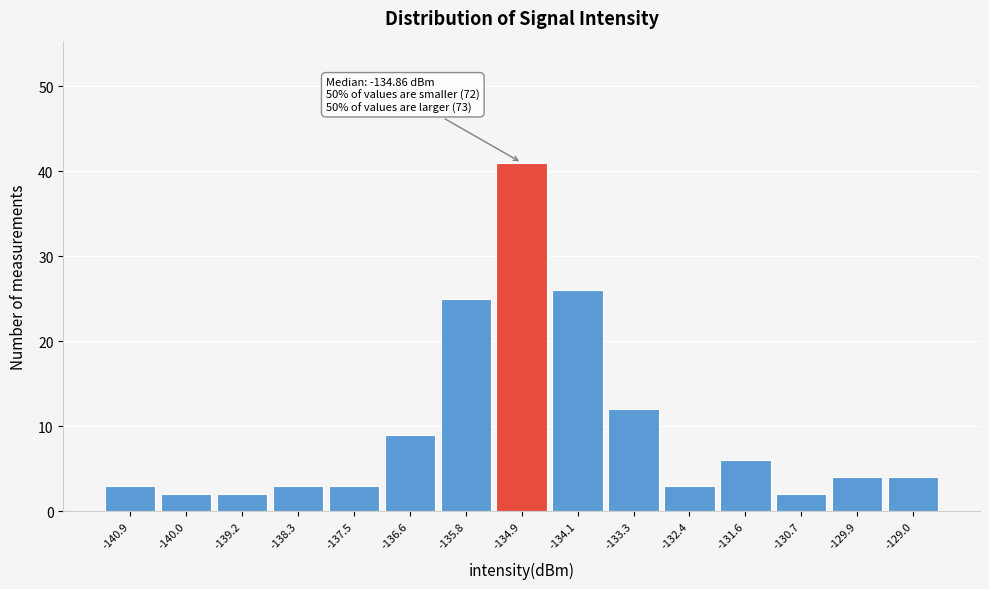

Which range on the x-axis has the tallest bar?

-135.4 to -134.5